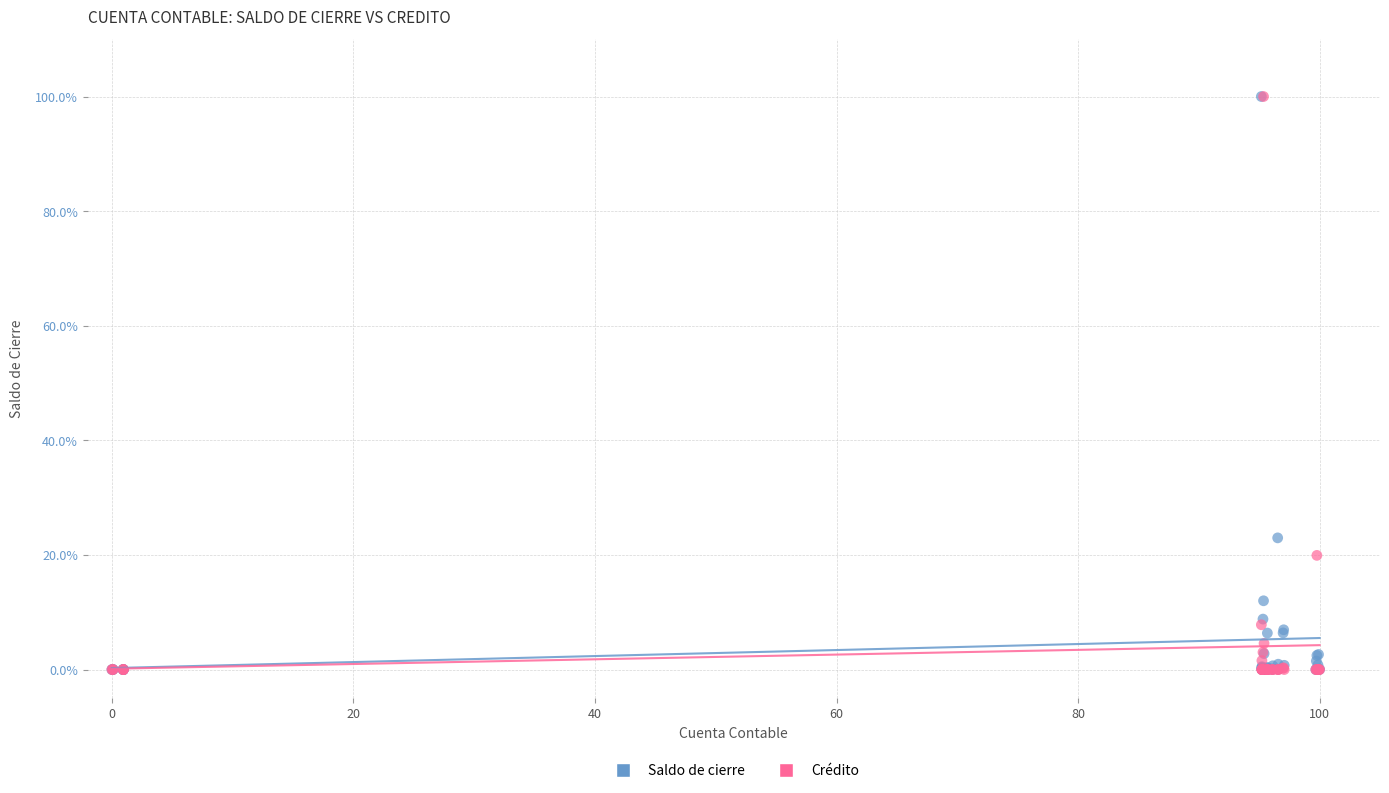

In the Saldo de cierre series, what Y value is closest to 50?

23.0